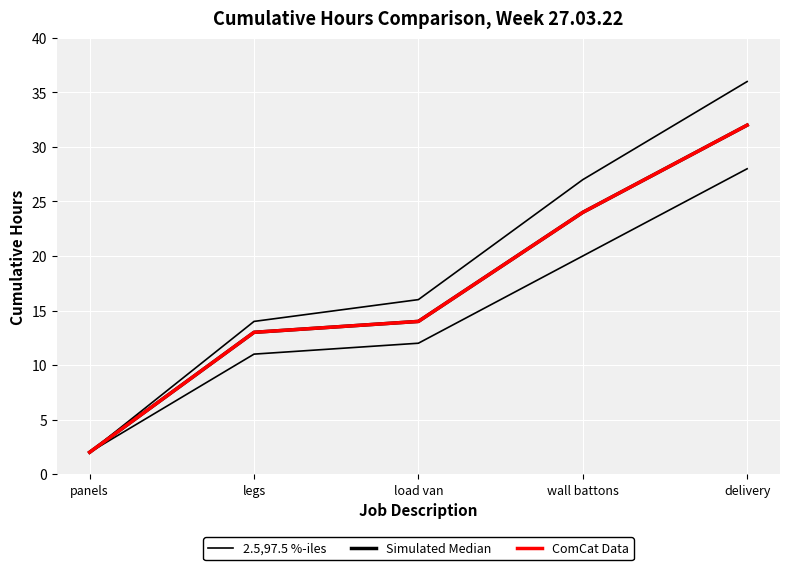

Between panels and wall battons, which series saw the biggest shift?

2.5,97.5 %-iles